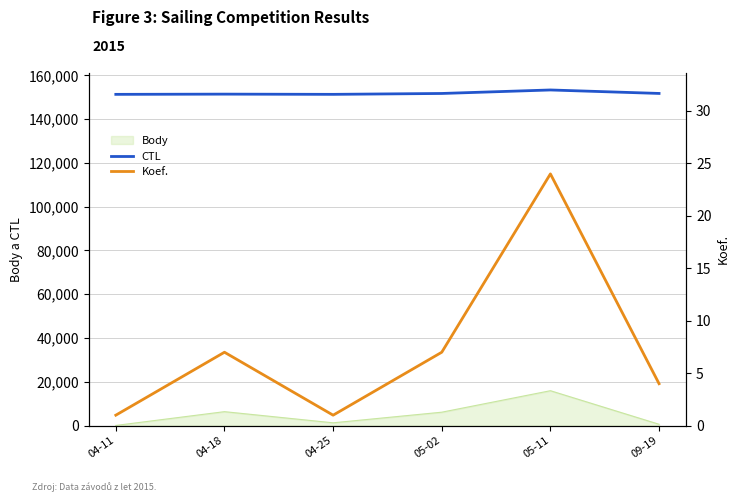

Is the value of Koef. at 04-11 greater than the value of CTL at 04-11?

No